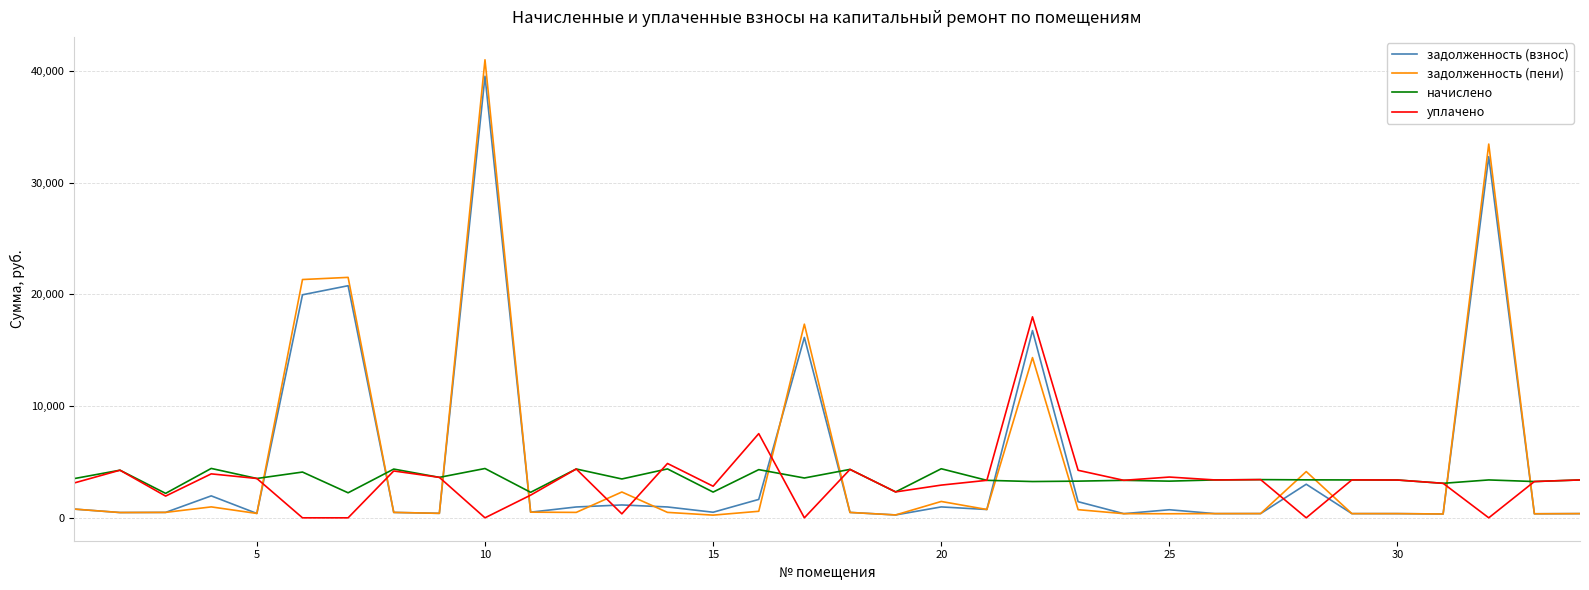

List the series in order of their peak value, lowest first.

начислено, уплачено, задолженность (взнос), задолженность (пени)